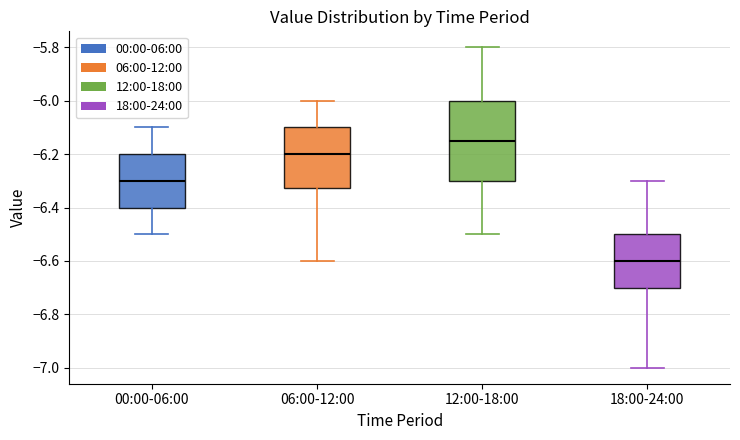

Reading left to right, transcribe this box plot: for each box, give where its median line is, the range the box spans, and where its two whiskers end, as read against the y-axis. The values are not printed on the chart, so give them approximately, as read against the axis.

00:00-06:00: median -6.30, box -6.40 to -6.20, whiskers -6.50 to -6.10
06:00-12:00: median -6.20, box -6.32 to -6.10, whiskers -6.60 to -6.00
12:00-18:00: median -6.14, box -6.30 to -6.00, whiskers -6.50 to -5.80
18:00-24:00: median -6.60, box -6.70 to -6.50, whiskers -7.00 to -6.30